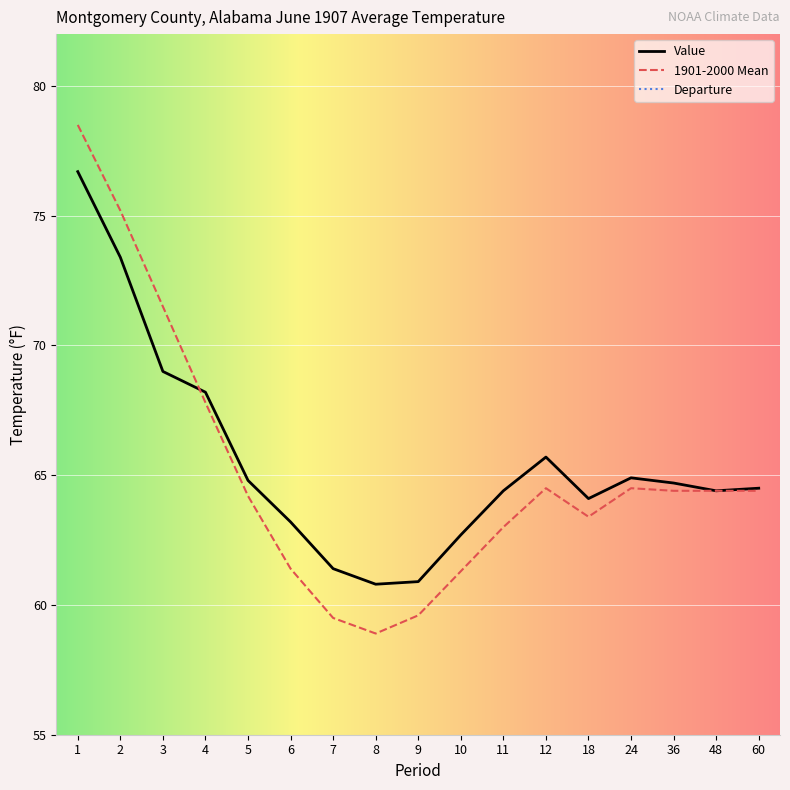

The value of 1901-2000 Mean at 11 is 14.8. True or false?

False